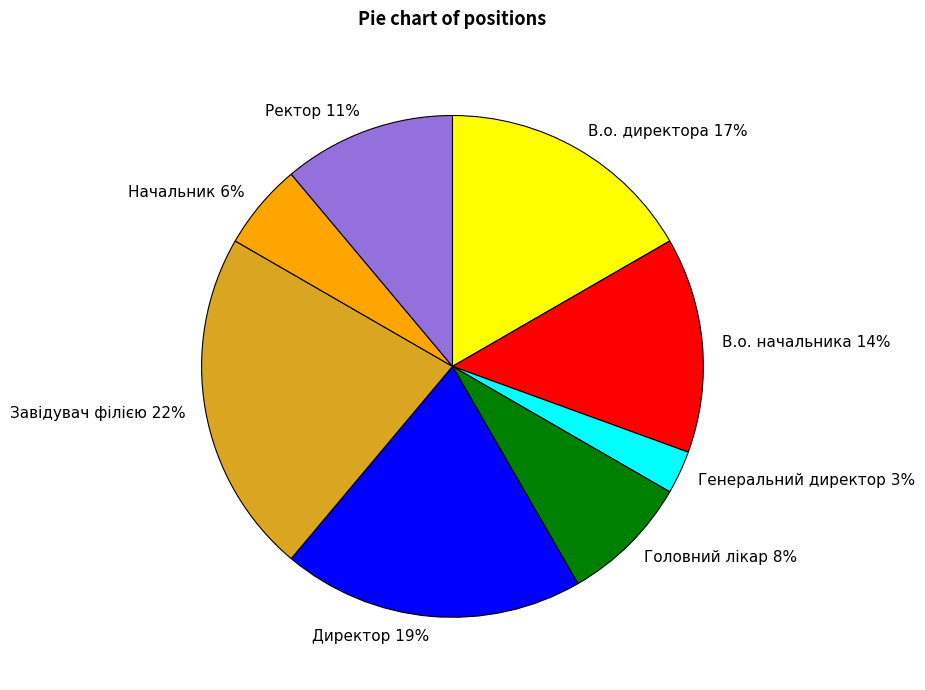

What percentage is the Ректор slice, to the nearest percent?

11%